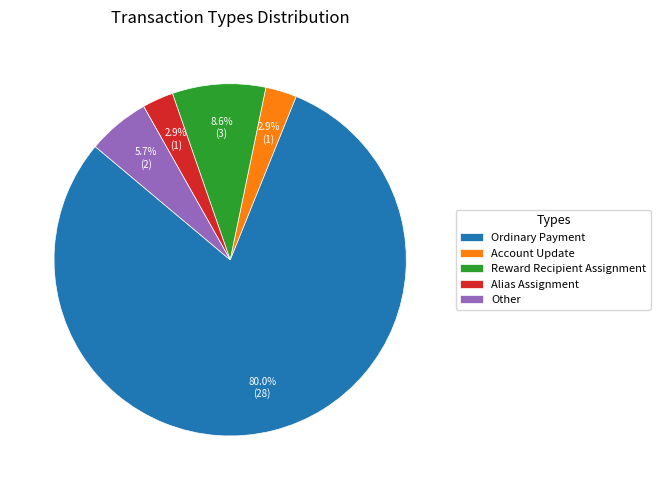

True or false: Ordinary Payment accounts for 87% of the total.

False